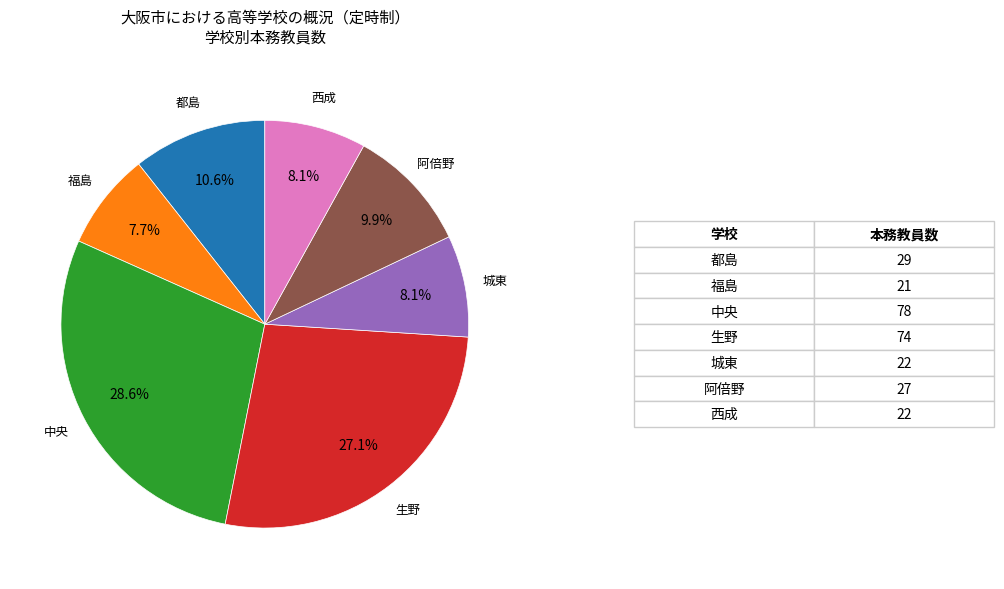

Is there any slice that represents more than half of the pie?

No